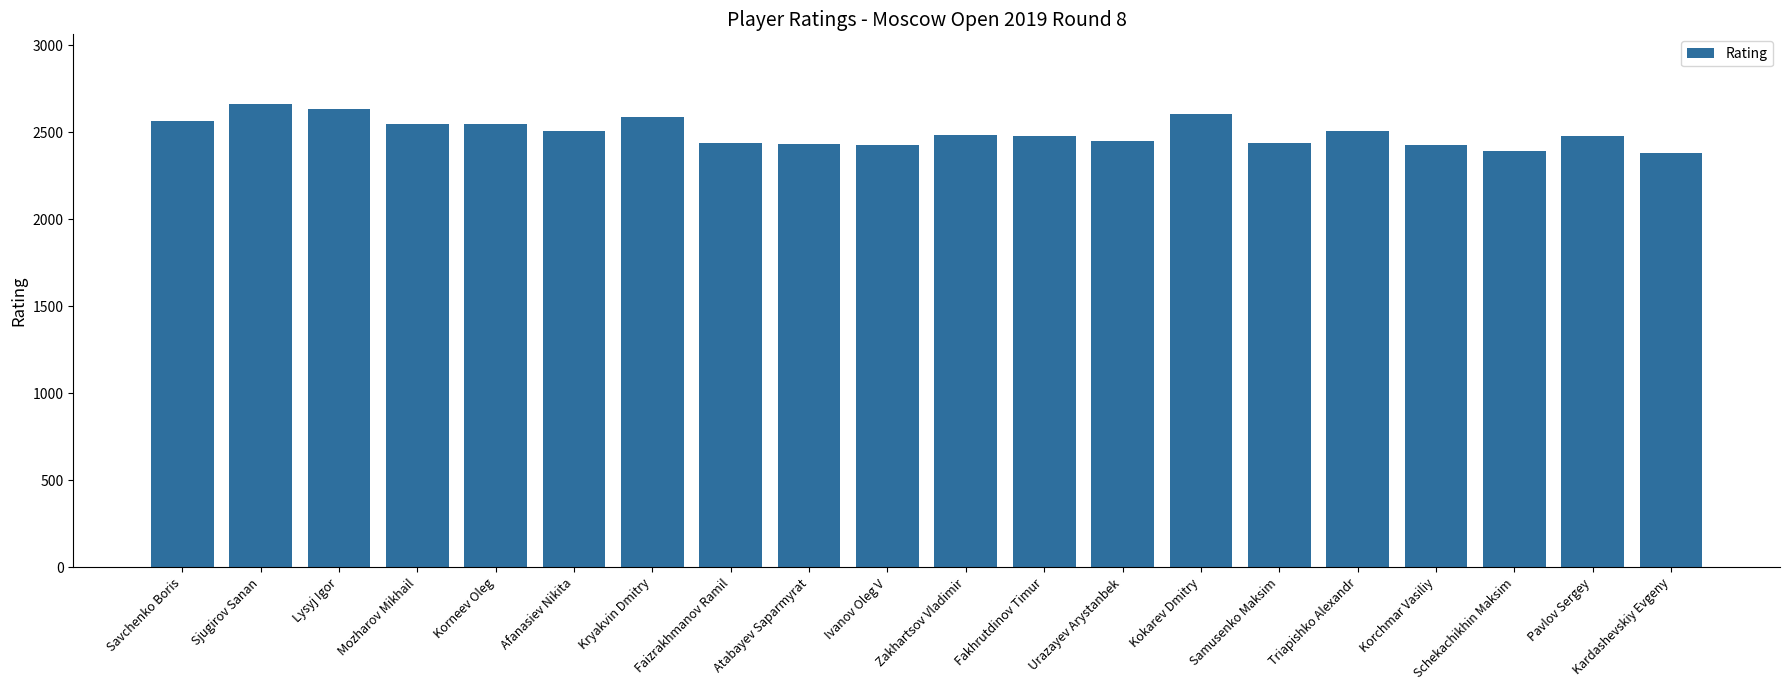

What is the change in value from Lysyj Igor to Afanasiev Nikita?

-125